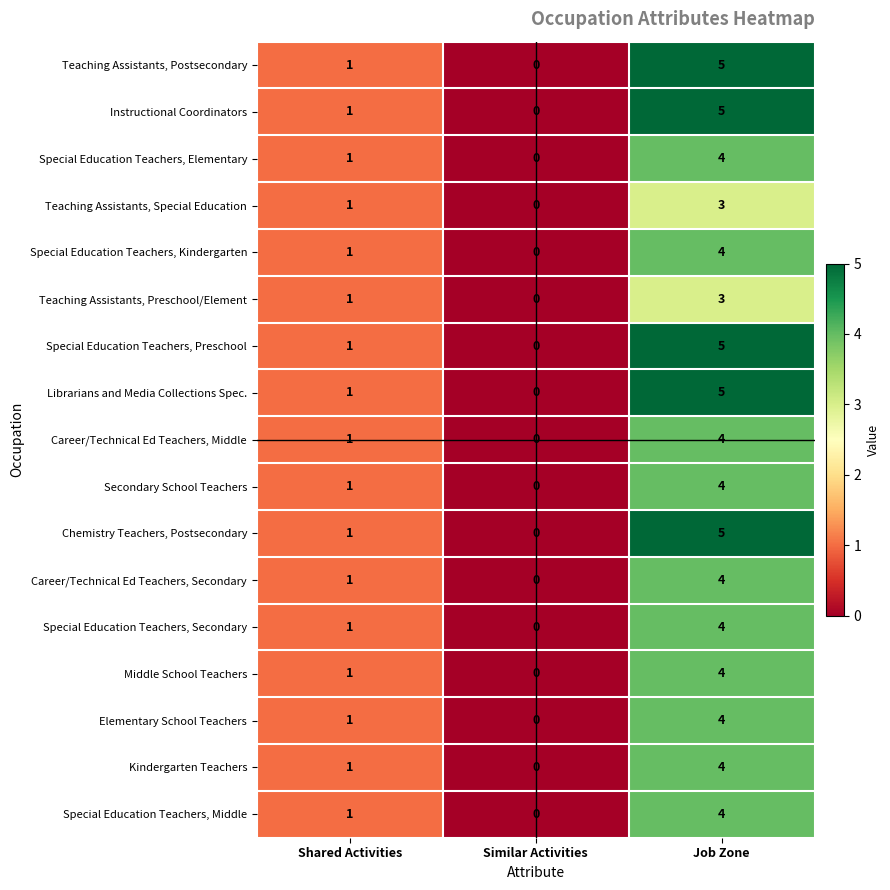

At which label does Special Education Teachers, Middle reach its peak?

Job Zone